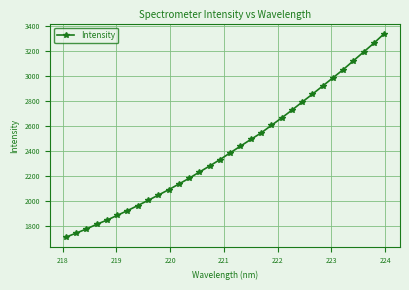

True or false: the data has more than 2 interior local peaks.

False